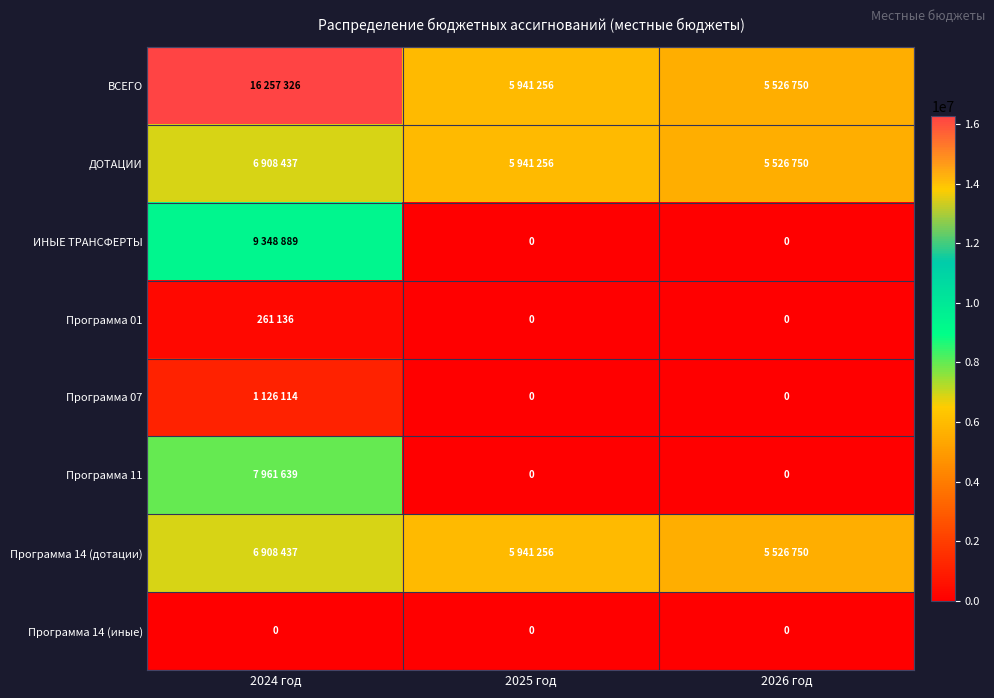

The value of Программа 14 (иные) at 2025 год is 0. True or false?

True